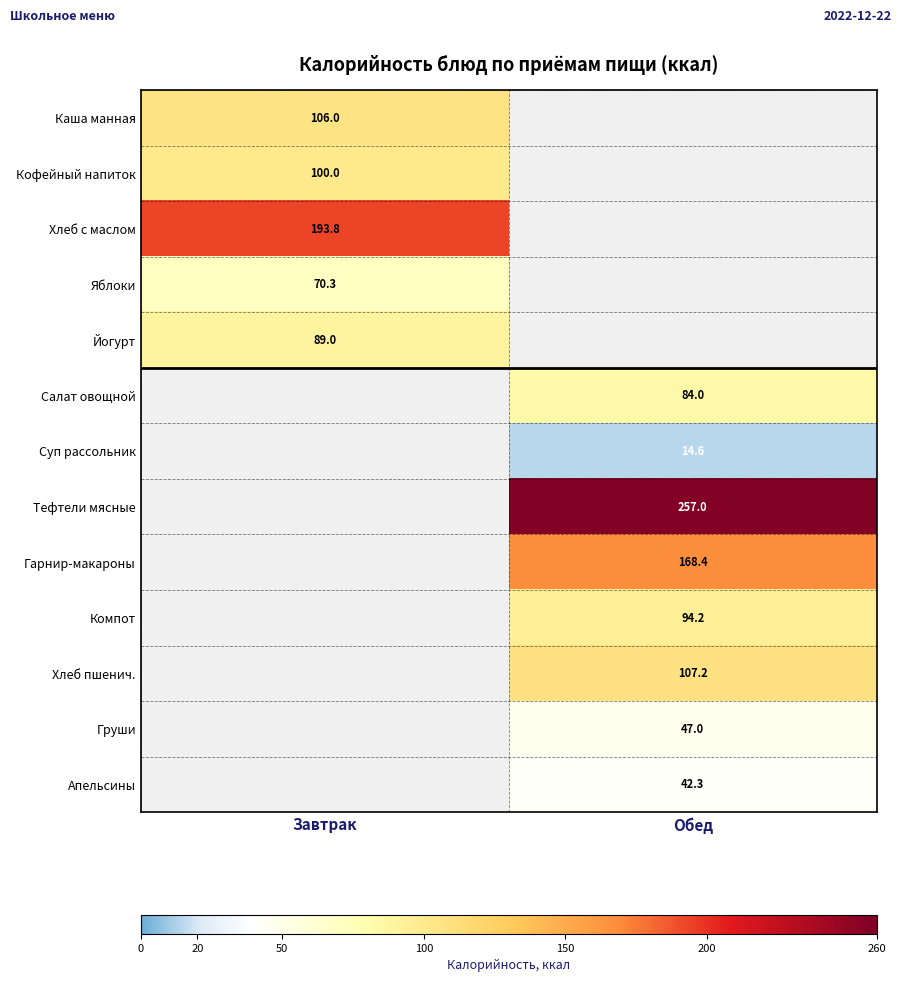

At which category does the chart reach its minimum across all series?

Обед